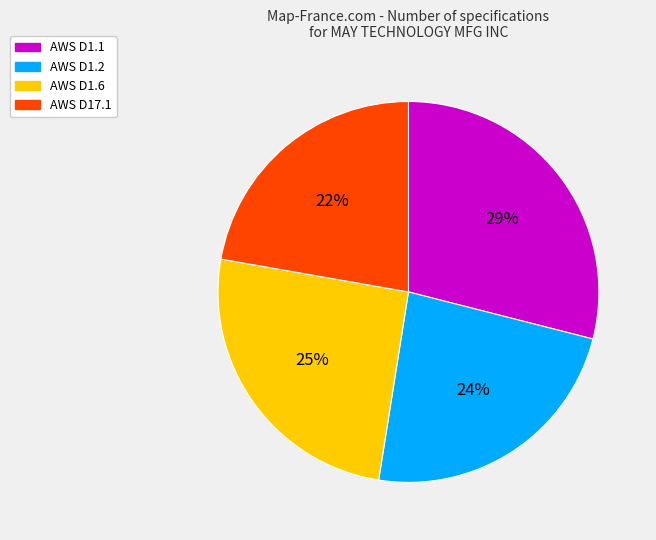

Which category has the smallest portion of the pie?

AWS D17.1